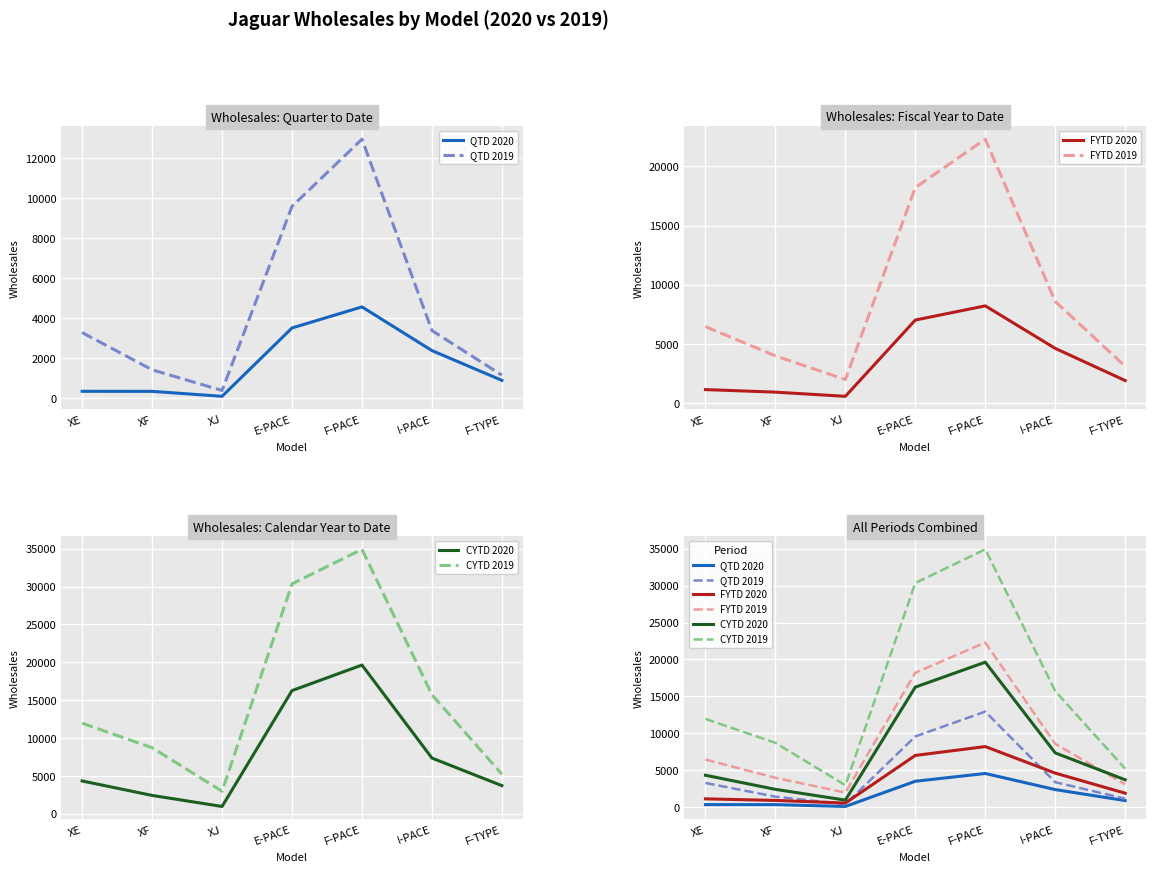

At which category is the sum across all series the highest?

F-PACE